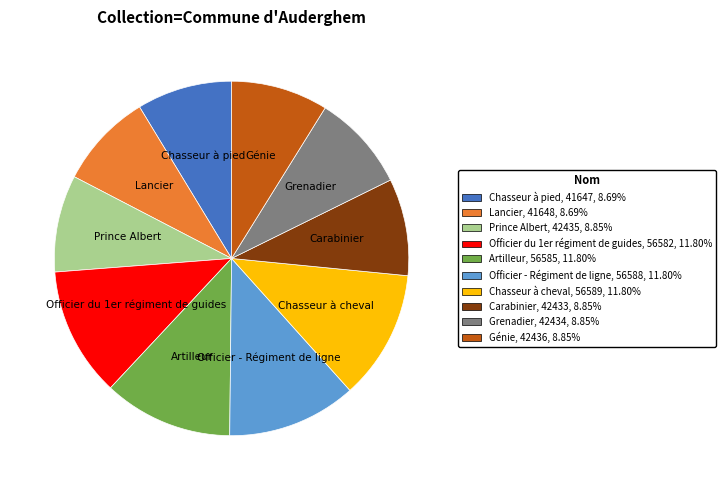

Is the sum of Lancier and Artilleur greater than half?

No